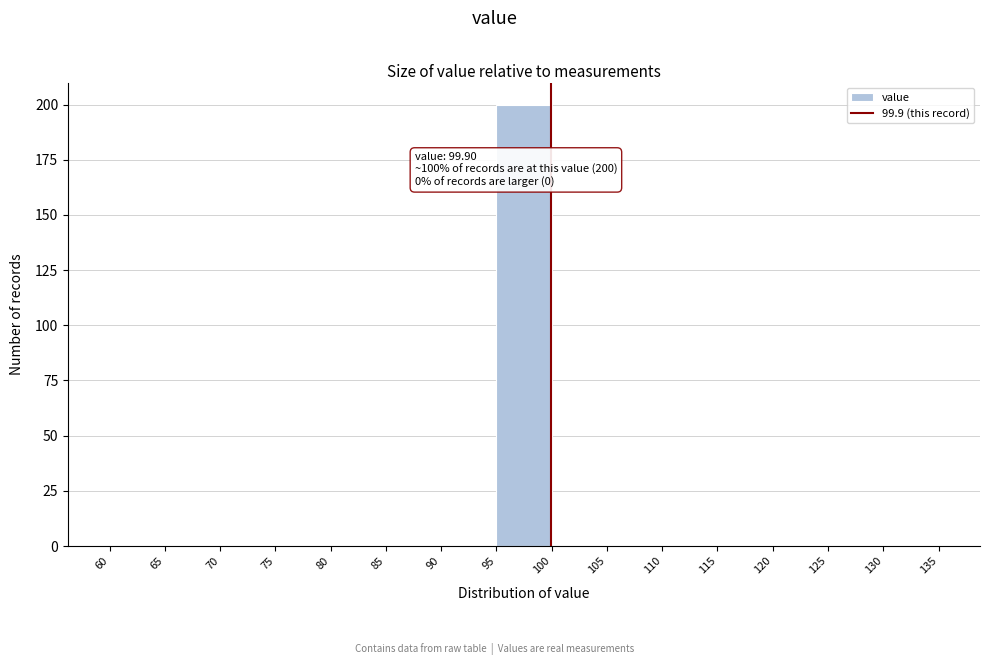

Over which range of the x-axis is the bar tallest?

95 to 100